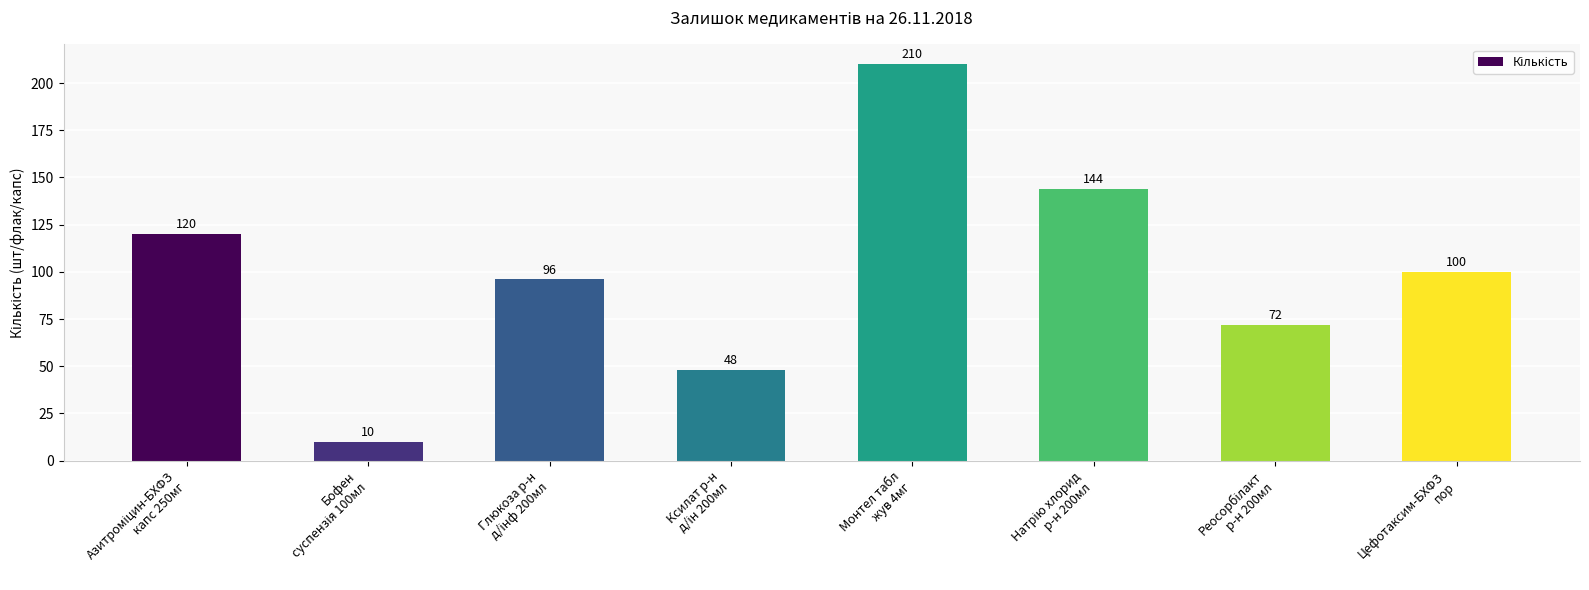

At which category does the chart reach its peak across all series?

Монтел табл
жув 4мг